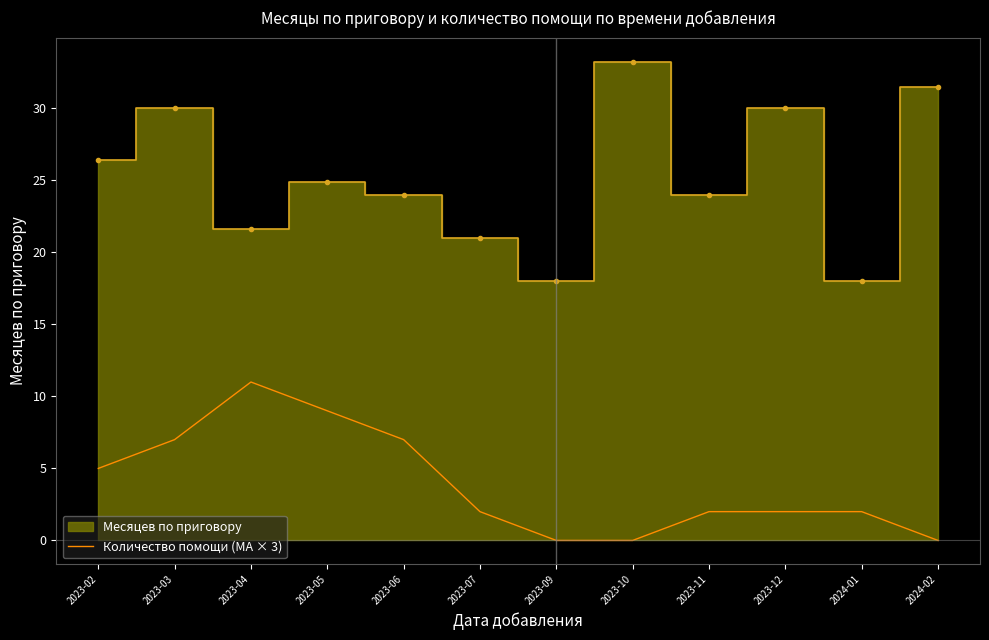

What is the change in value from 2023-04 to 2023-07?

-9.0